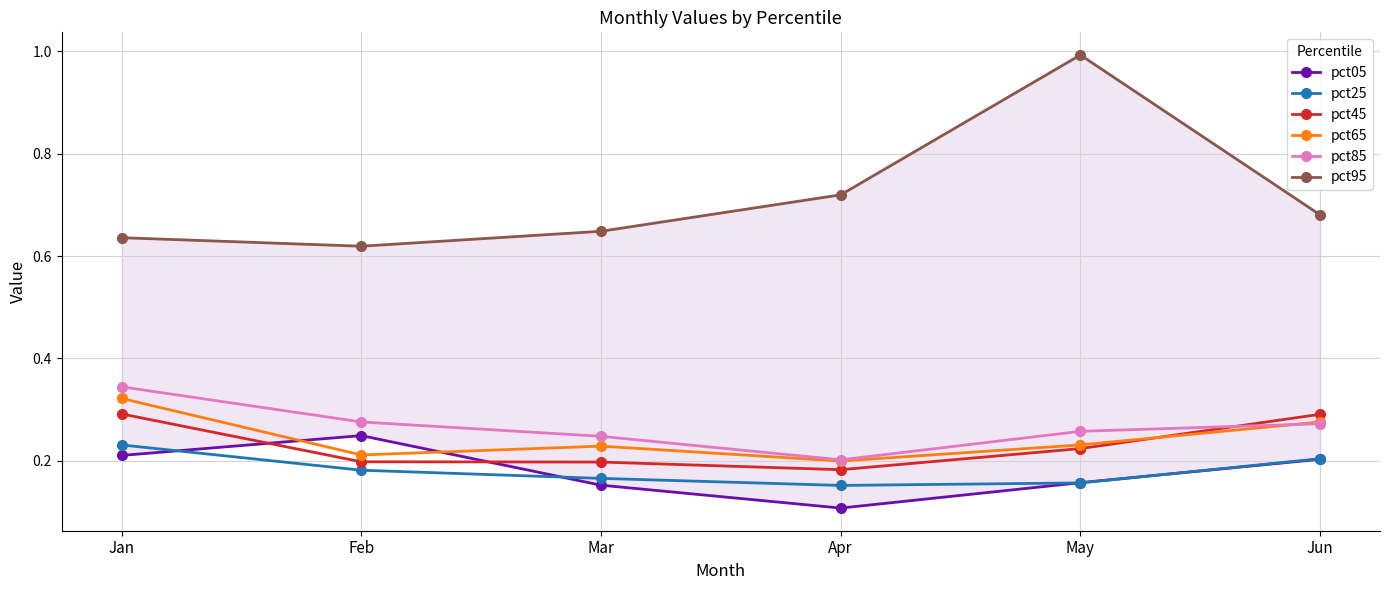

What is the spread (max minus min) of values at Jun?

0.5